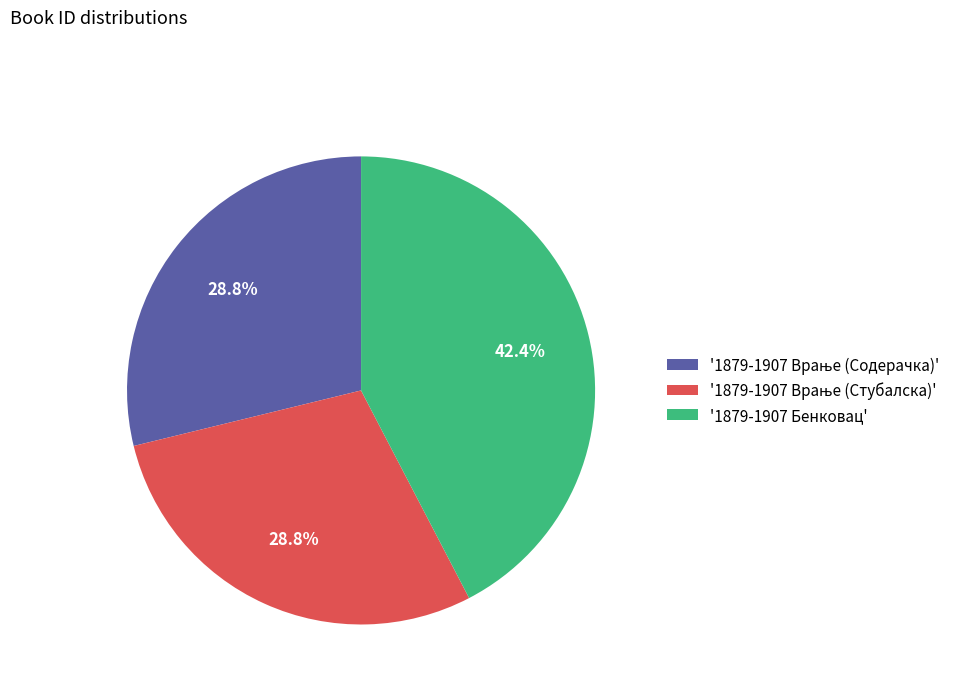

What percentage is NOT represented by '1879-1907 Бенковац'?

57.6%